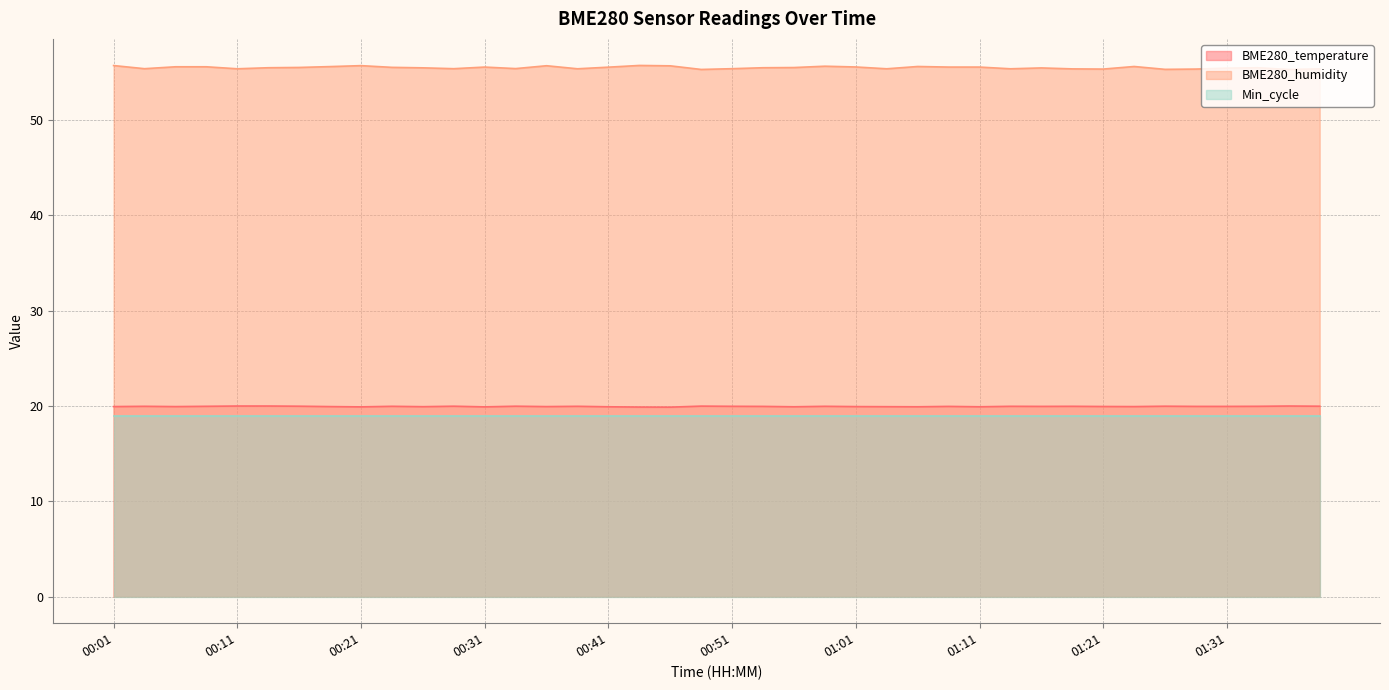

At which category does BME280_humidity reach its first local valley?

00:04